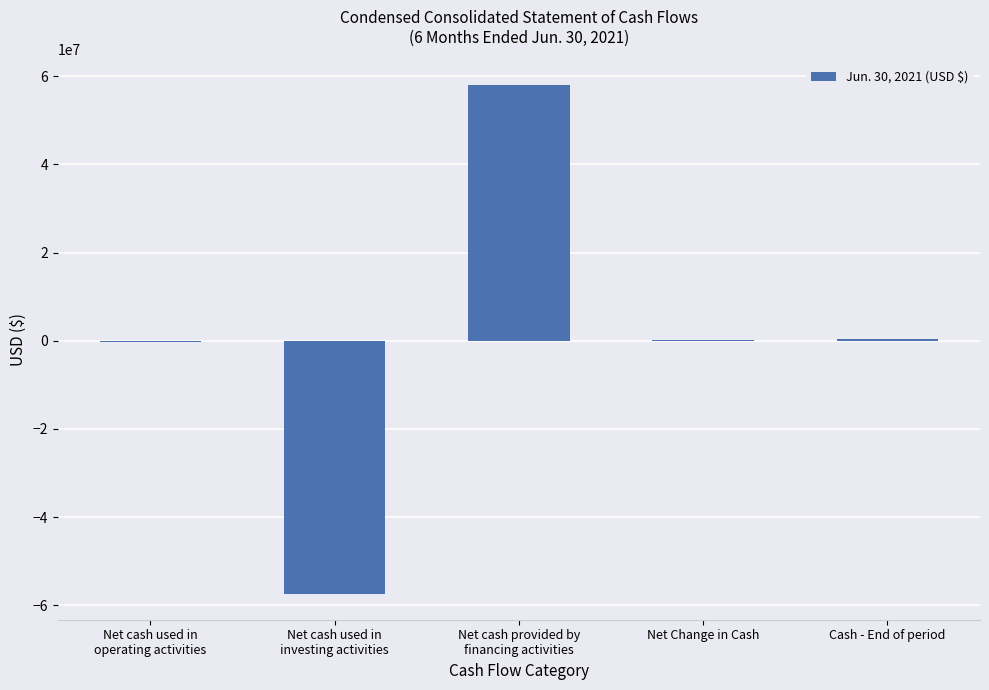

What is the sum of all values?

839561